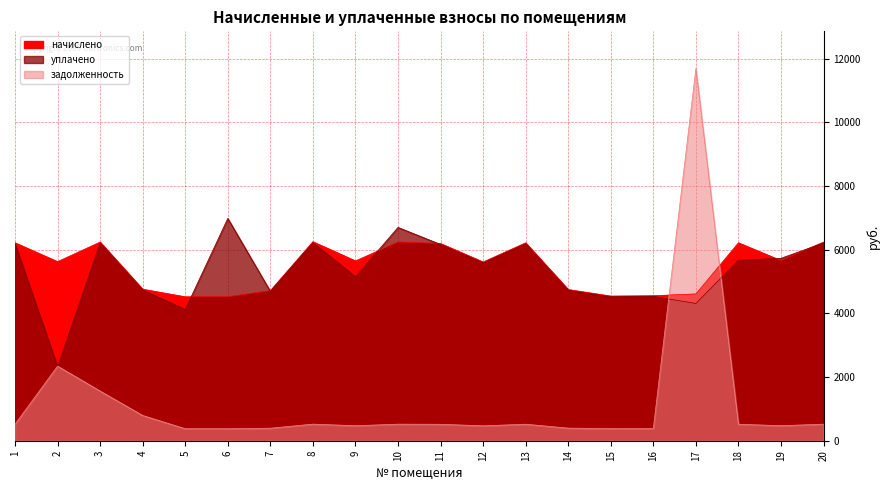

In начислено, how many points are lower than both neighbors (excluding endpoints)?

5